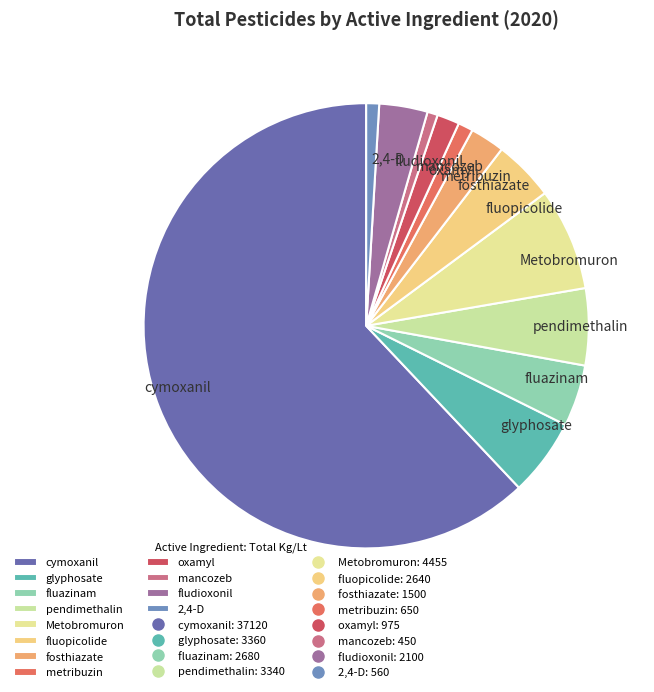

What is the largest slice in the pie chart?

cymoxanil